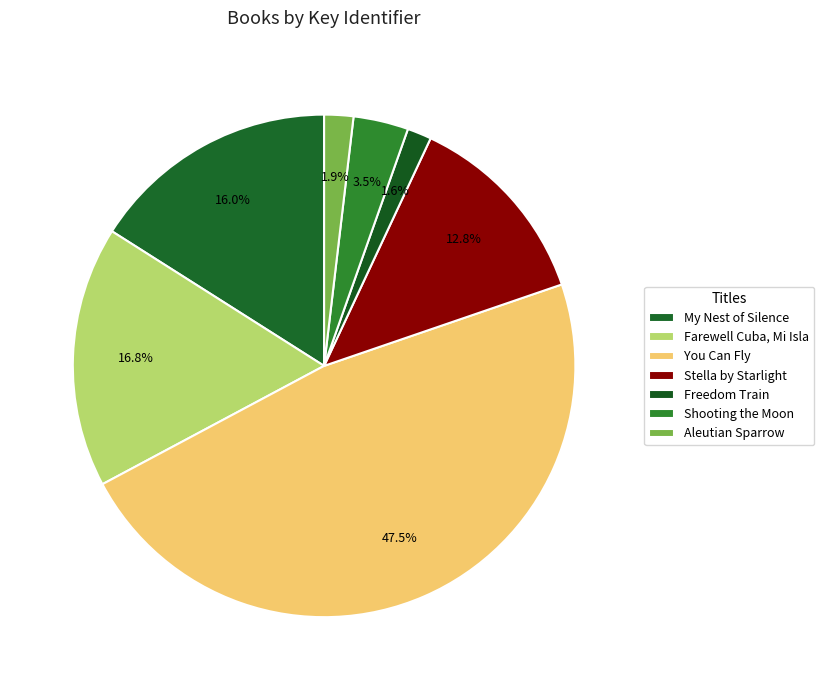

How many segments does this pie chart have?

7